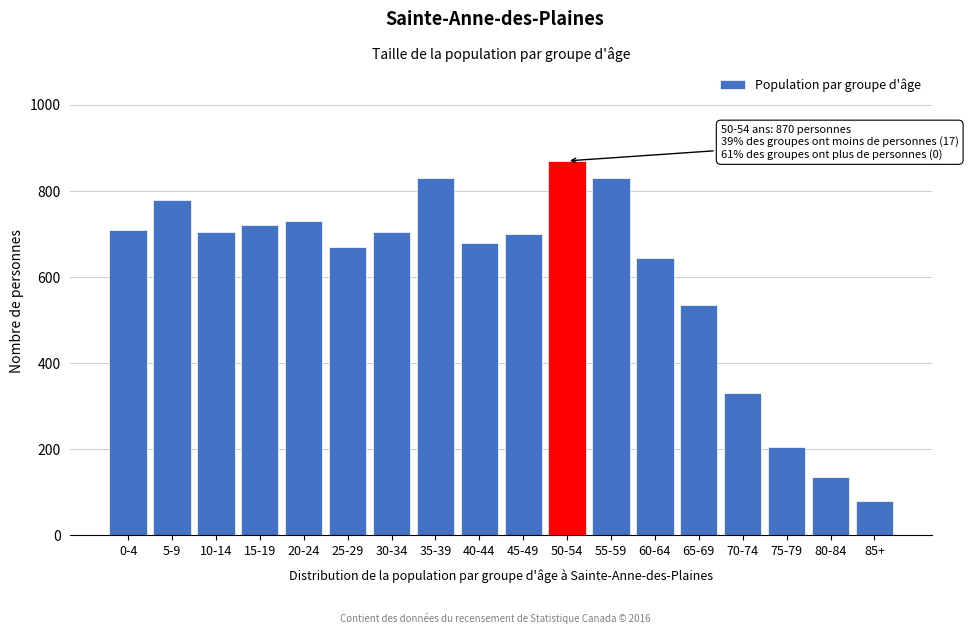

Reading left to right, extract all data points from this chart.

0-4=710	5-9=780	10-14=705	15-19=720	20-24=730	25-29=670	30-34=705	35-39=830	40-44=680	45-49=700	50-54=870	55-59=830	60-64=645	65-69=535	70-74=330	75-79=205	80-84=135	85+=80